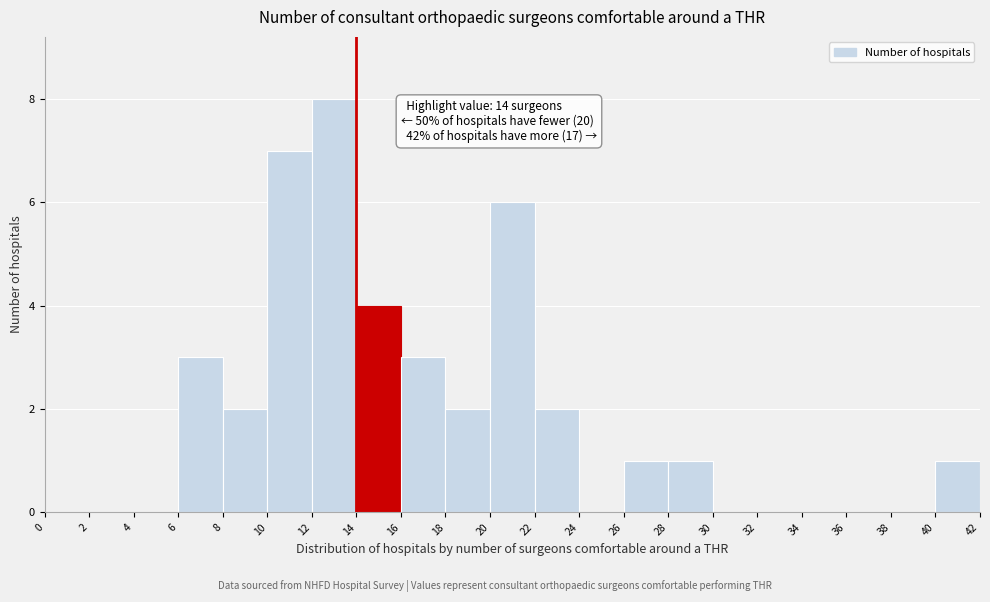

Over which range of the x-axis is the bar tallest?

12 to 14